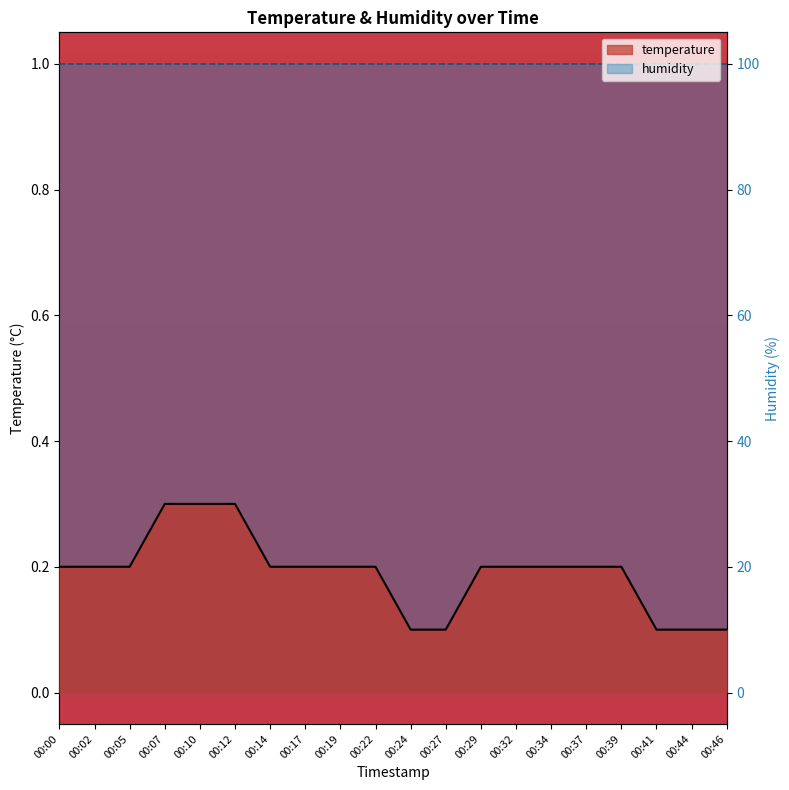

Is it true that the value at 00:44 is 0.2?

False